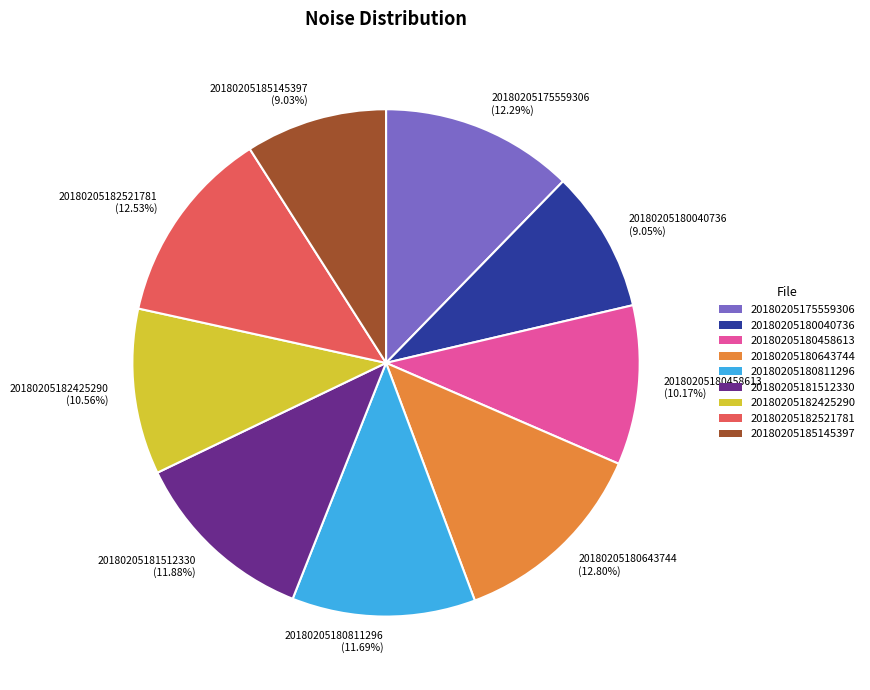

Combined, do 20180205181512330 and 20180205182425290 account for over 50%?

No